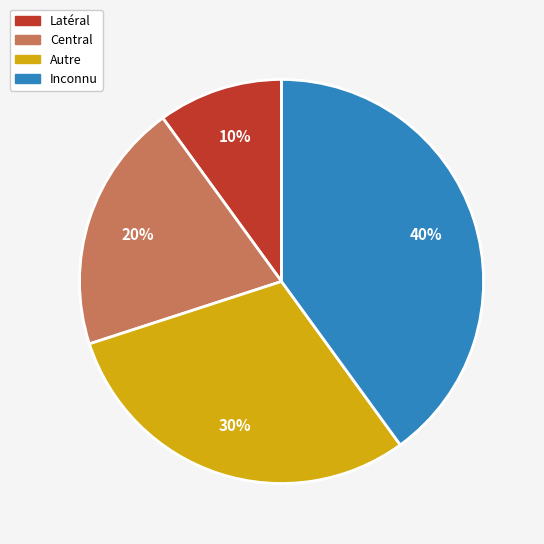

Rank the categories by value from highest to lowest.

Inconnu, Autre, Central, Latéral